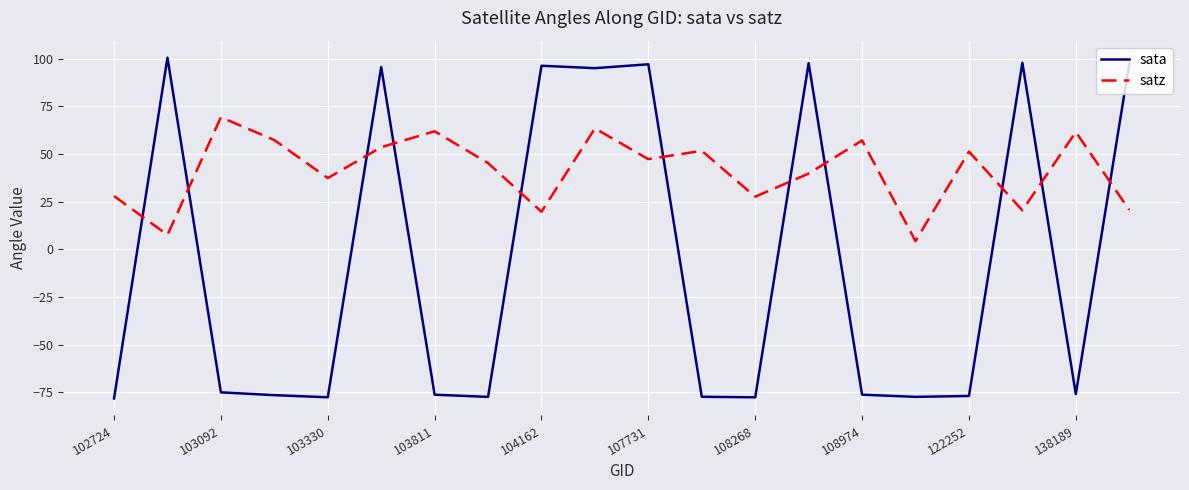

What is the difference between the maximum and minimum values in the satz series?

64.9